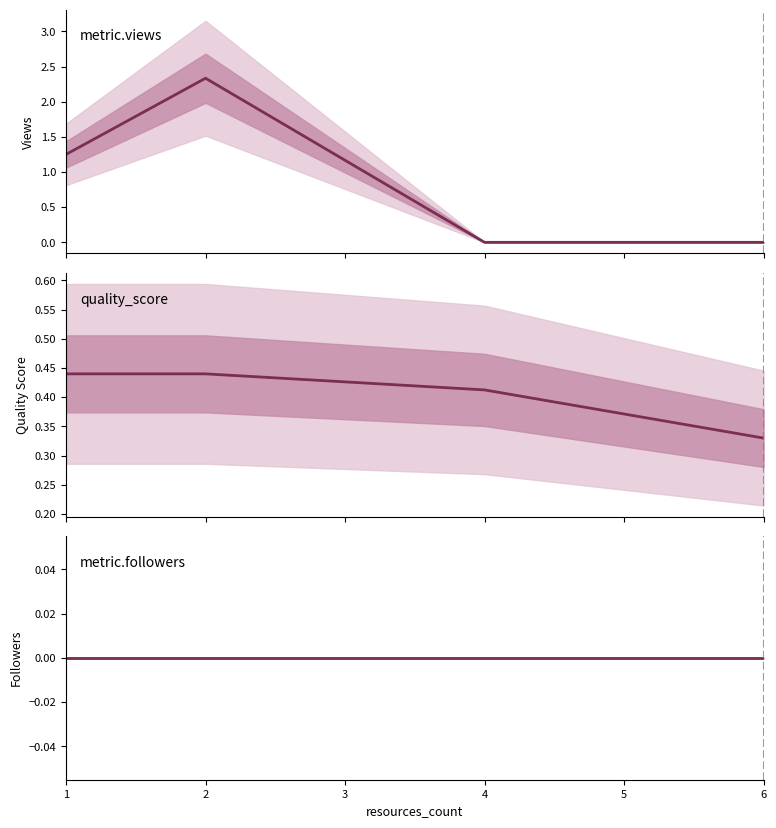

True or false: metric.views has more than 1 interior local peaks.

False